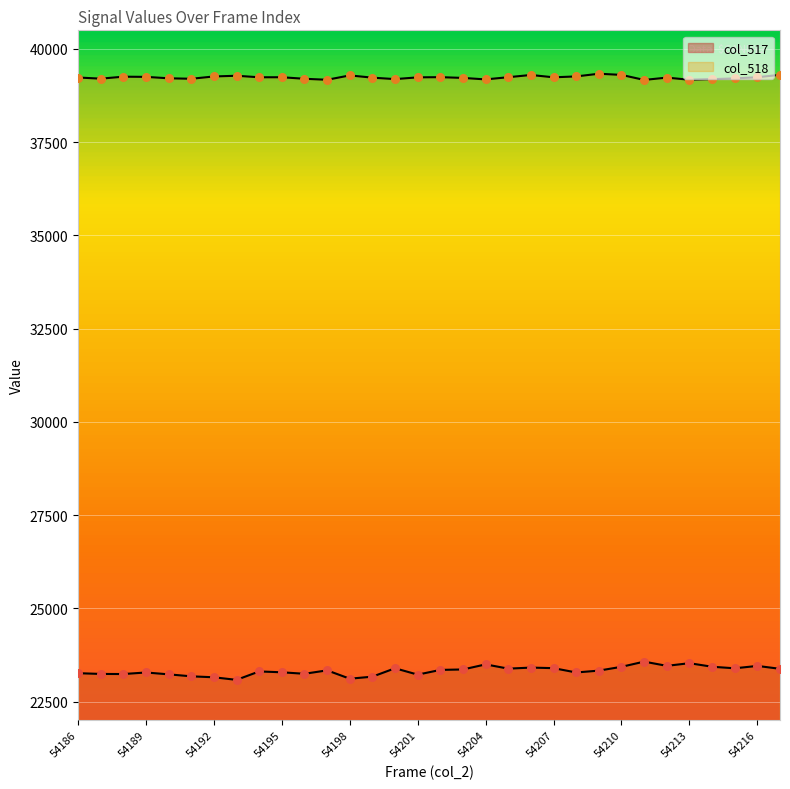

Is the value of col_517 at 54215 greater than the value of col_518 at 54212?

No